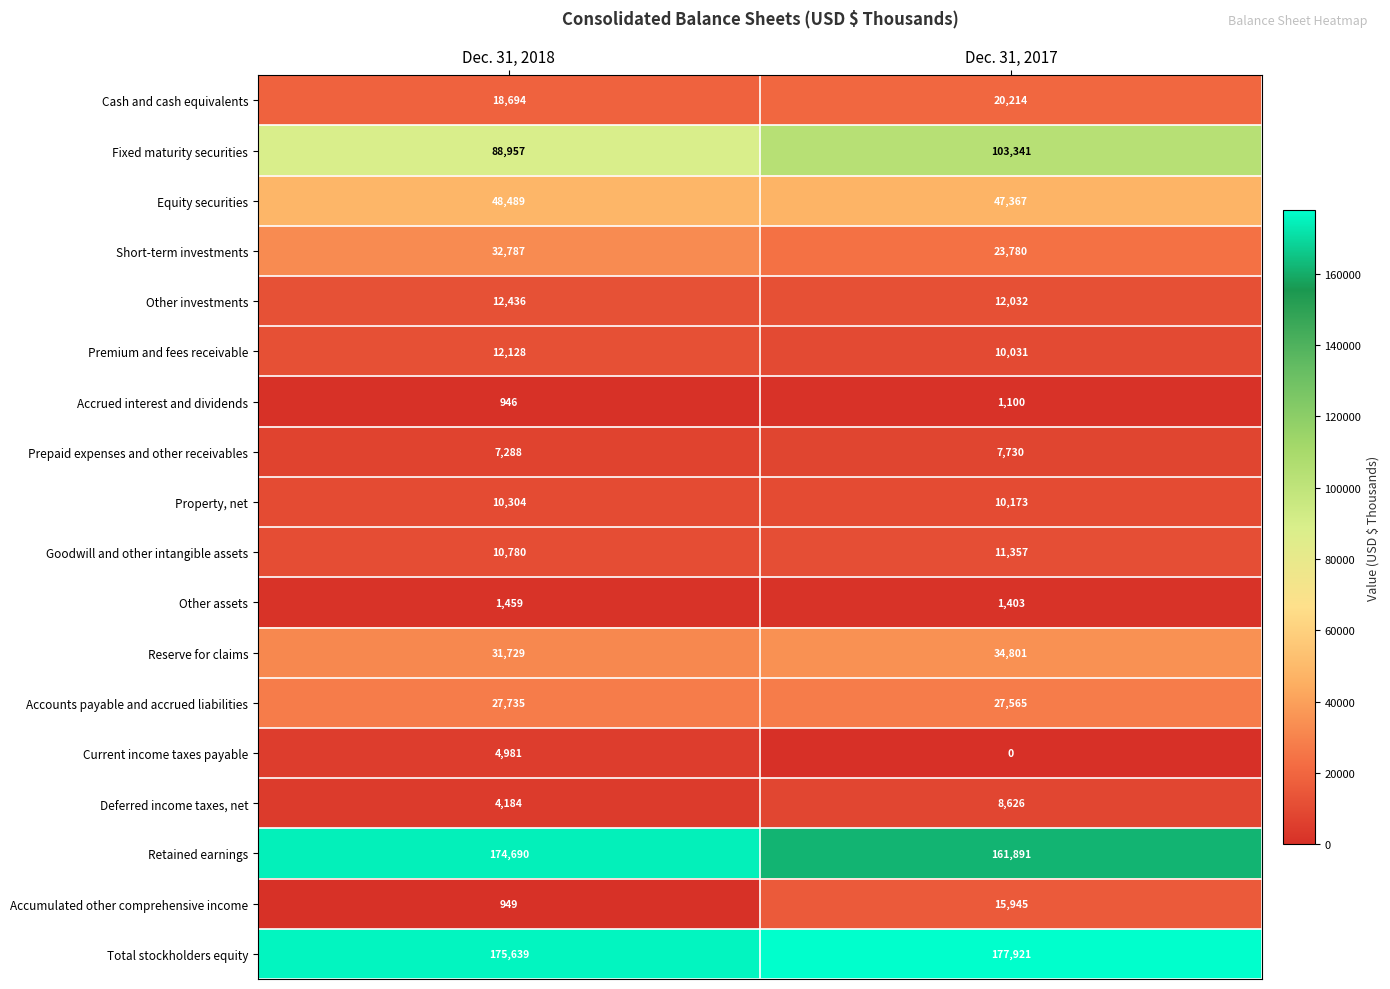

What is the difference between the Deferred income taxes, net values at Dec. 31, 2018 and Dec. 31, 2017?

4442